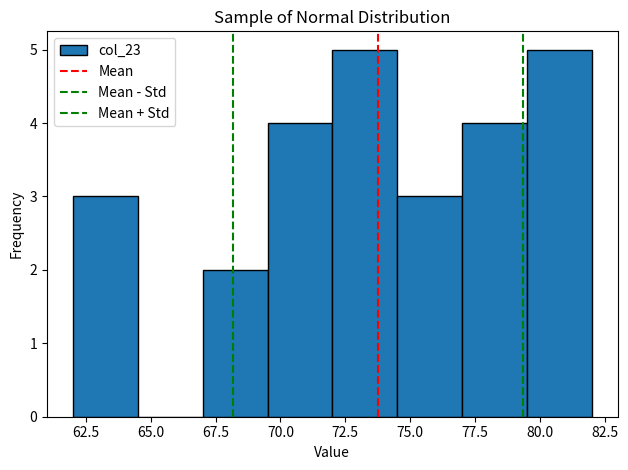

What is the height of the bar covering 72.0 to 74.5 on the x-axis? The values are not printed on the chart, so give them approximately, as read against the axis.

5